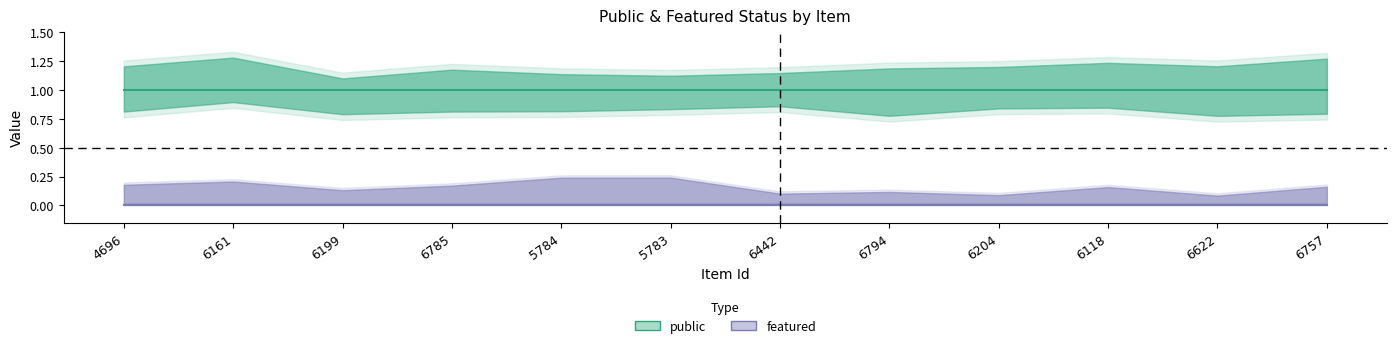

Does the chart have visible grid lines?

No